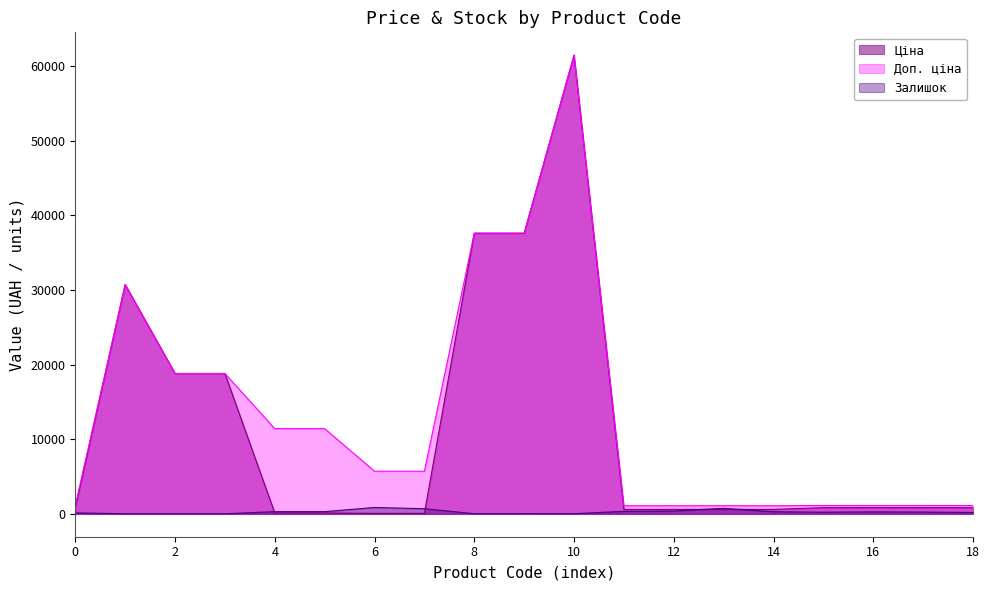

The value of Ціна at 271702230 is 589.9. True or false?

True